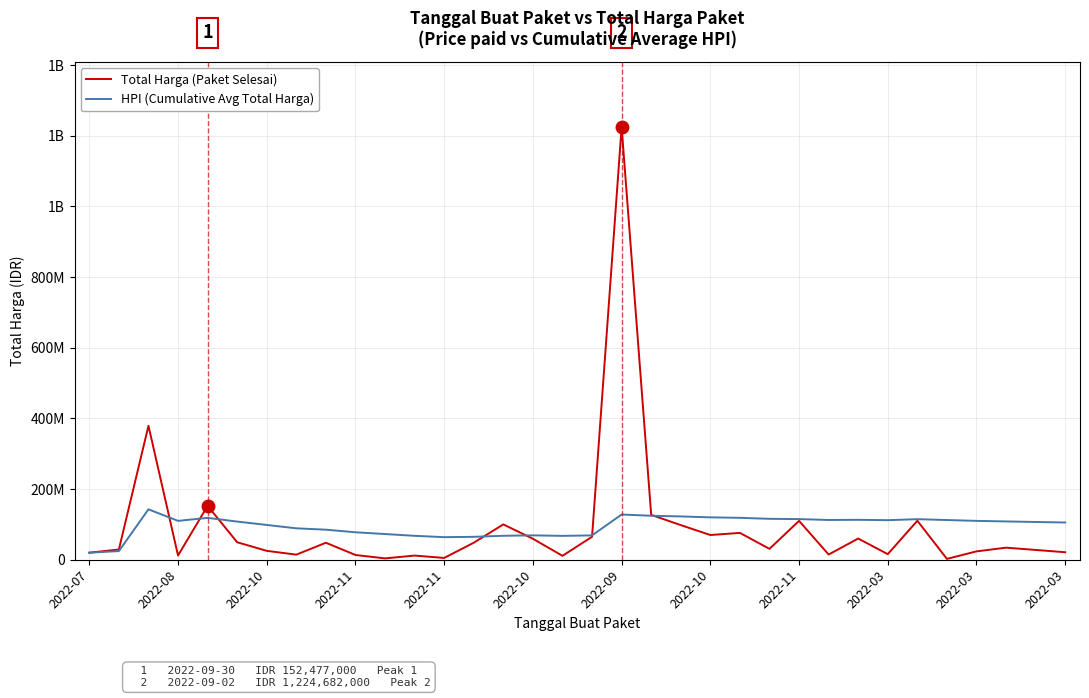

Does the chart have visible grid lines?

Yes